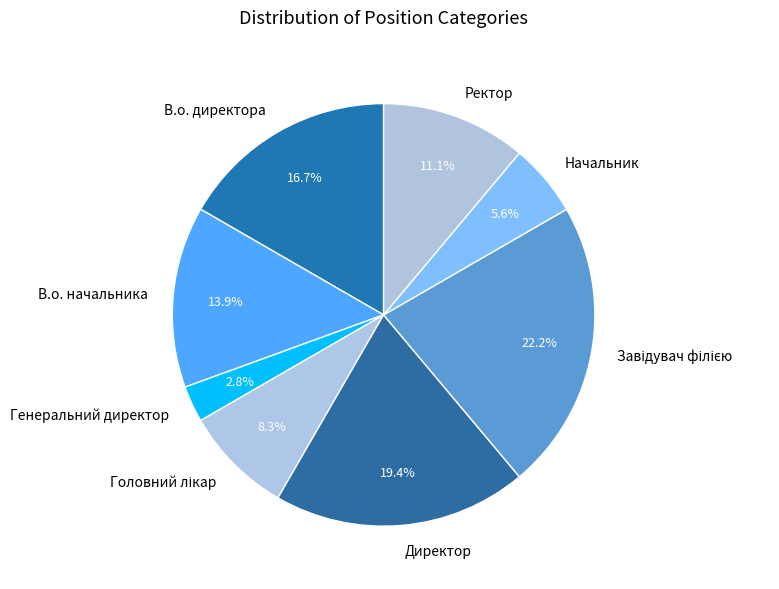

Which category has the smallest portion of the pie?

Генеральний директор